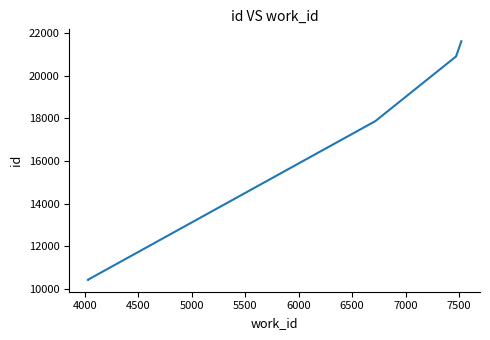

What is the maximum value shown in the chart?

21623